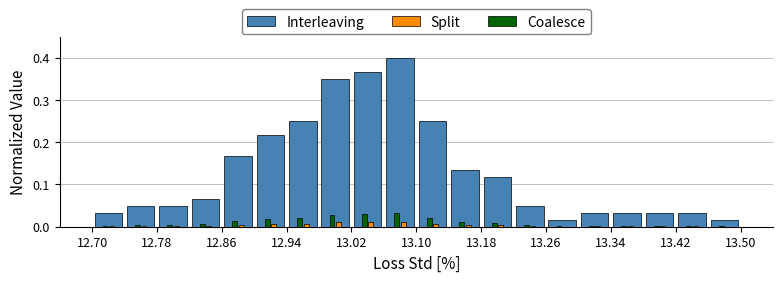

What is the height of the Interleaving bar covering 13.26 to 13.30 on the x-axis? The values are not printed on the chart, so give them approximately, as read against the axis.

0.02